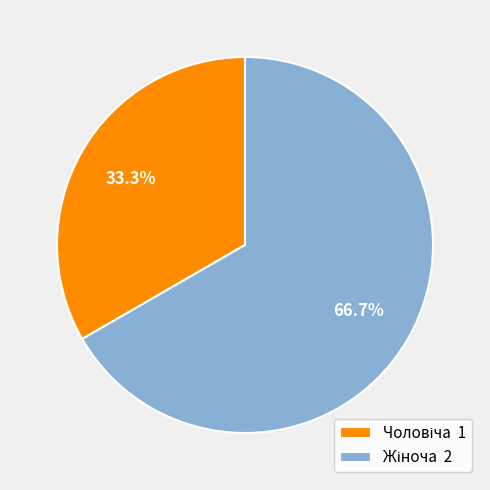

Is there any slice that represents more than half of the pie?

Yes